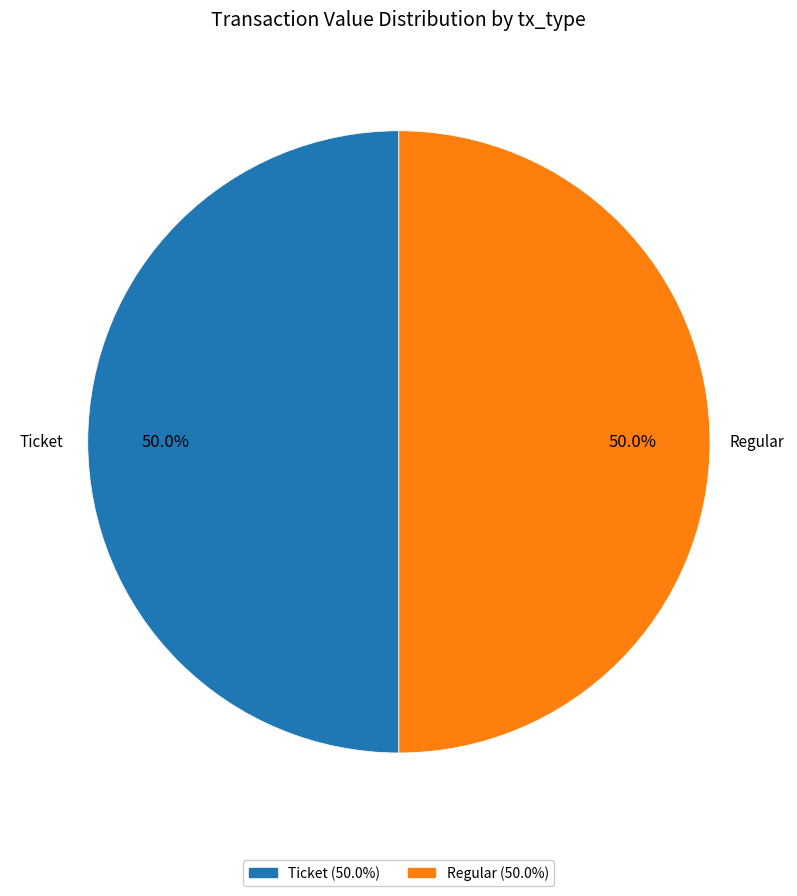

To the nearest percent, what portion does Regular represent?

50%